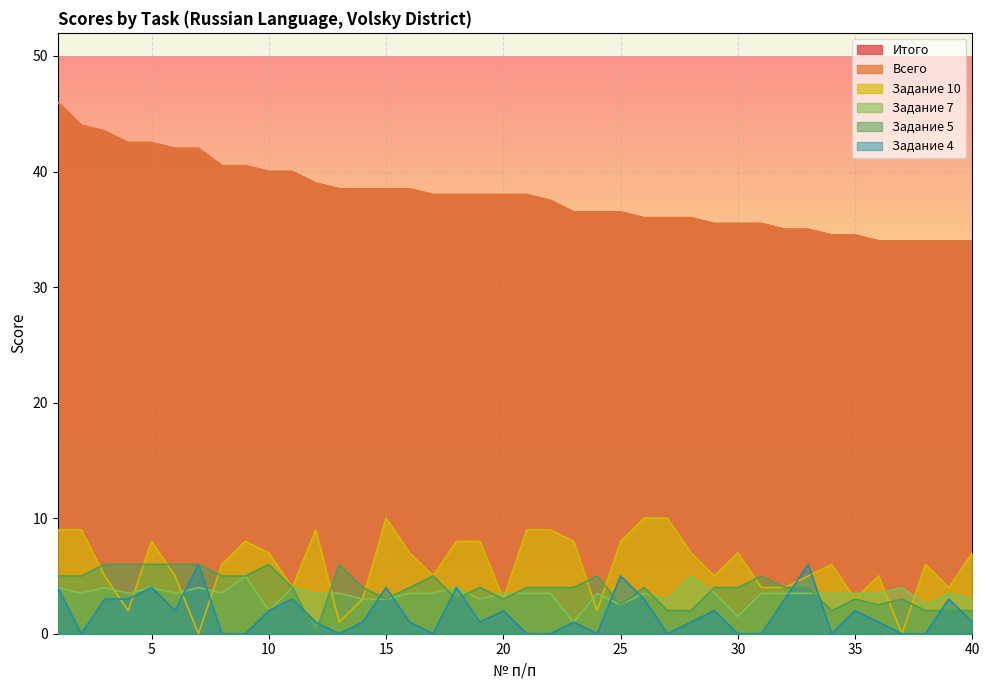

What is the difference between the Итого values at 37 and 10?

6.0